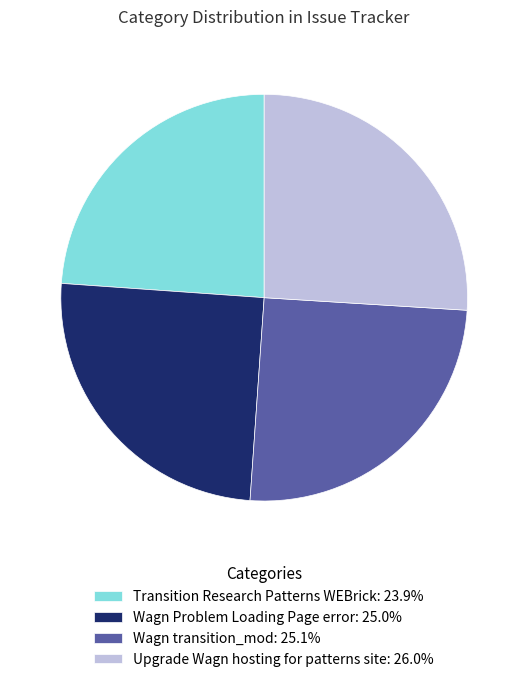

Does Wagn Problem Loading Page error account for over 50% of the chart?

No